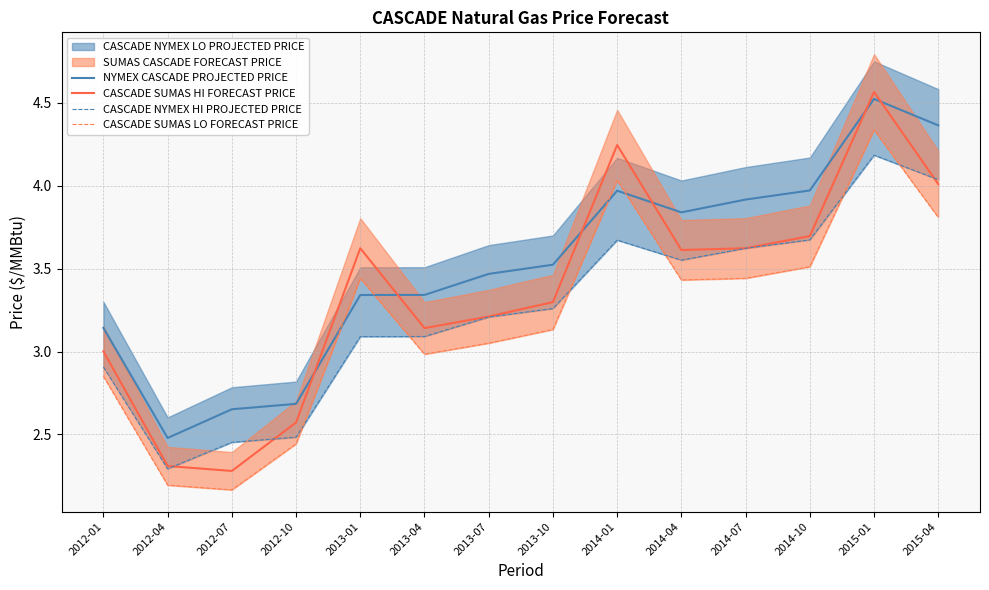

The CASCADE SUMAS LO FORECAST PRICE series shows 1.8 at 2012-01. True or false?

False